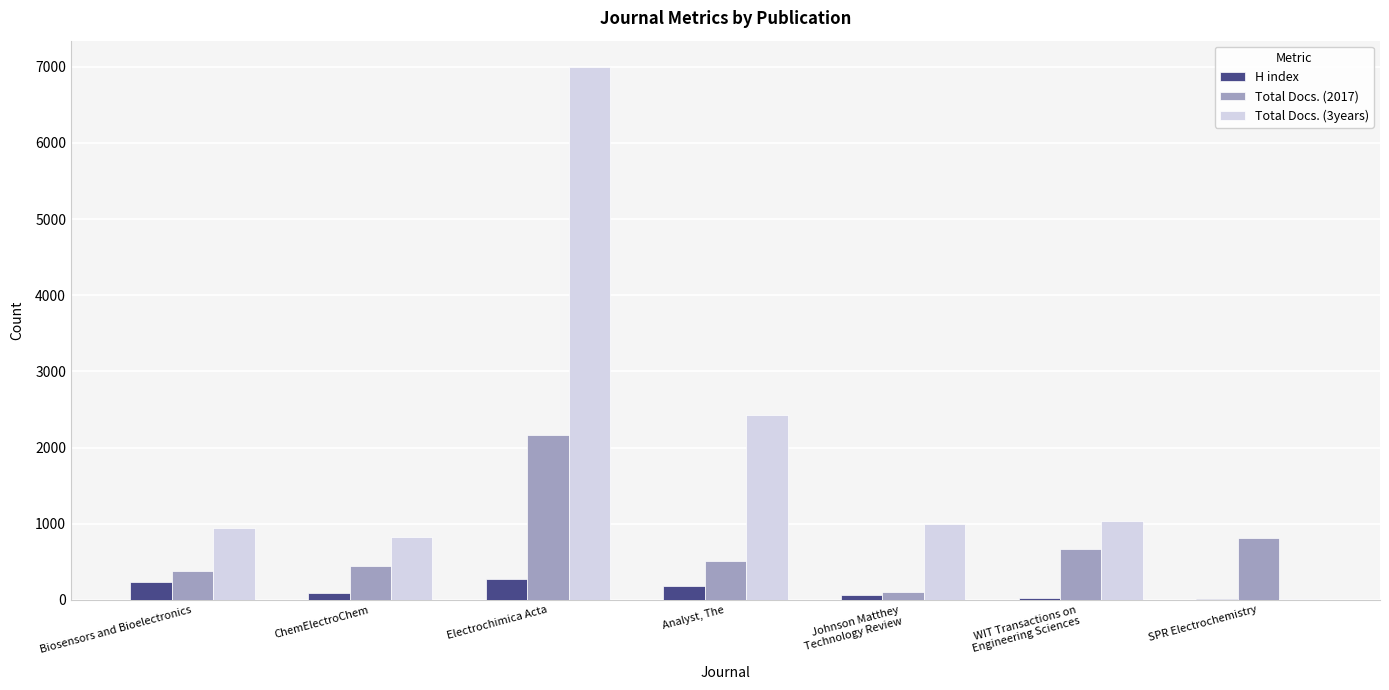

At which category is the sum across all series the highest?

Electrochimica Acta